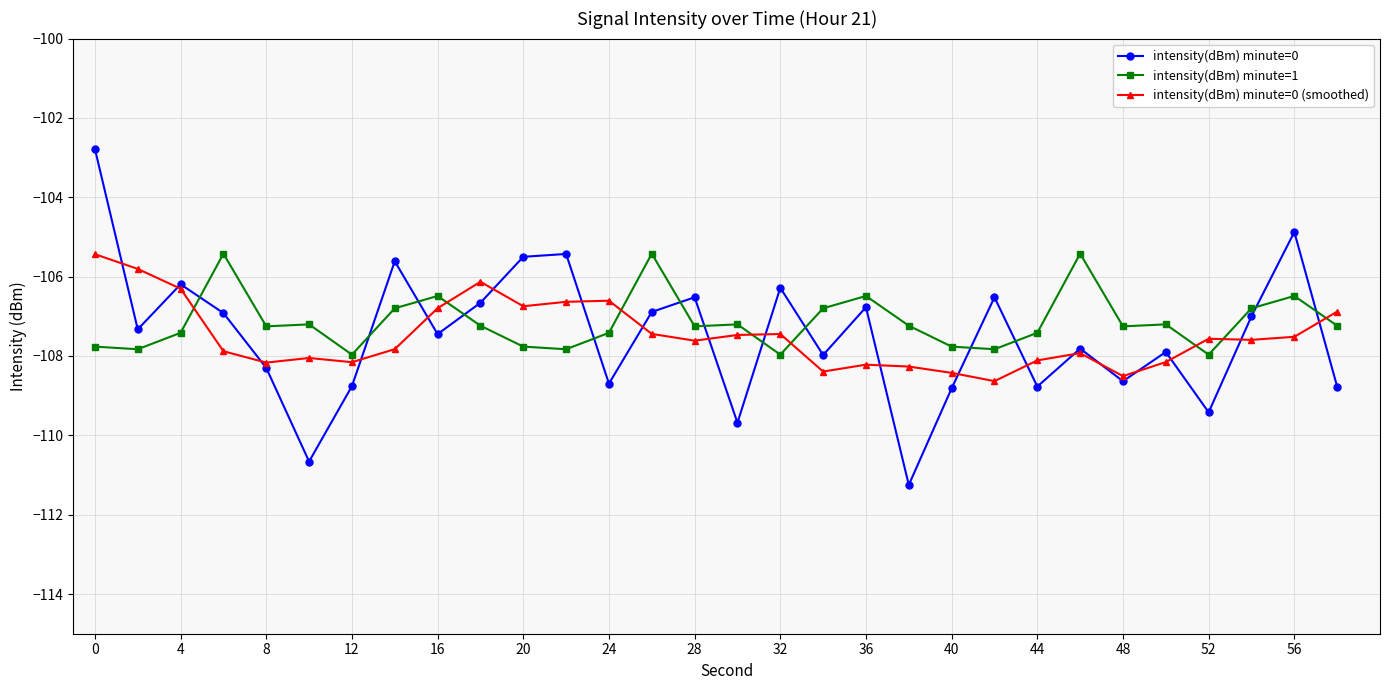

Which series has the largest range (max minus min)?

intensity(dBm) minute=0